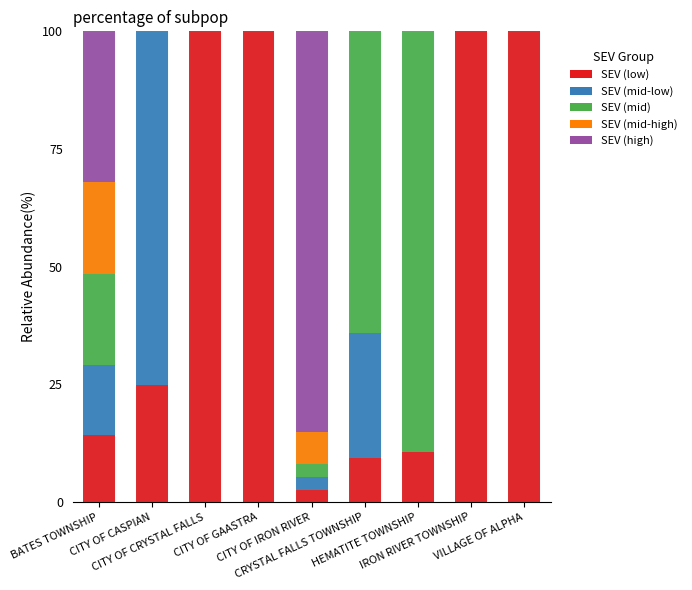

What is the sum of all SEV (low) values?

461.5